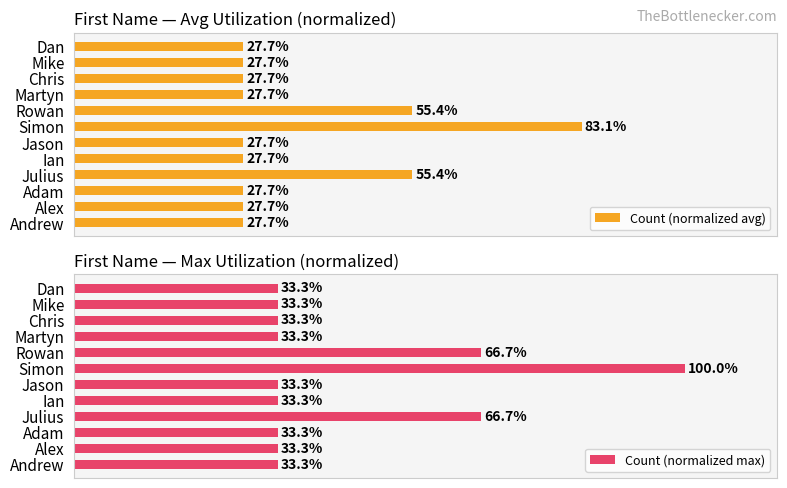

At which label does Count (normalized avg) reach its peak?

Simon